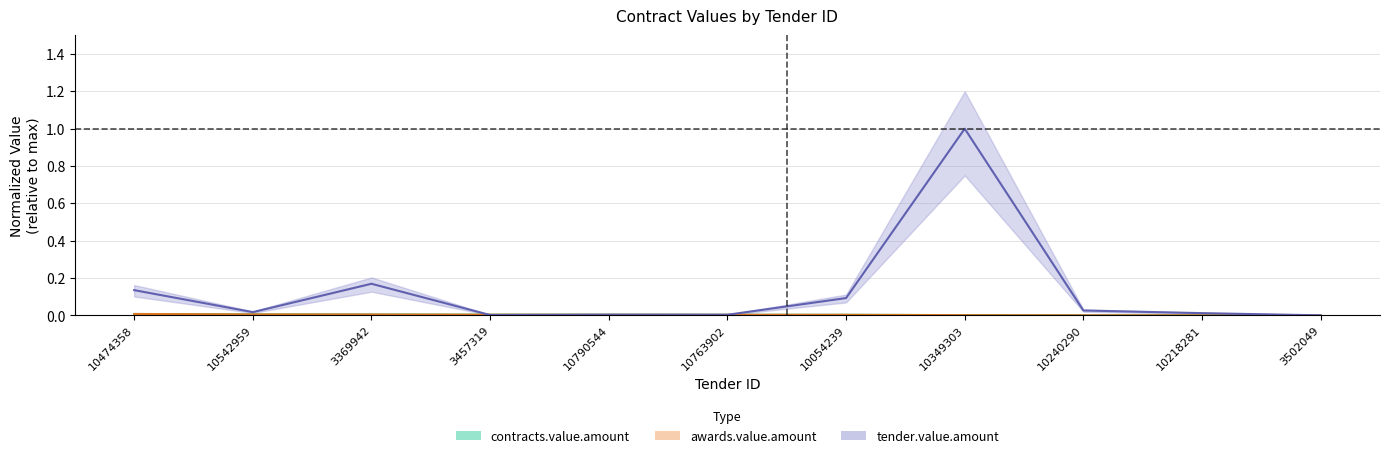

True or false: tender.value.amount and awards.value.amount cross at least once.

True